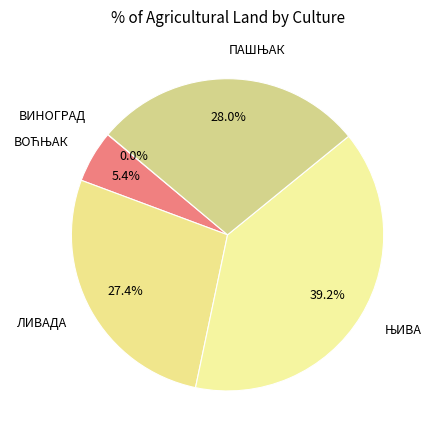

How many segments does this pie chart have?

5